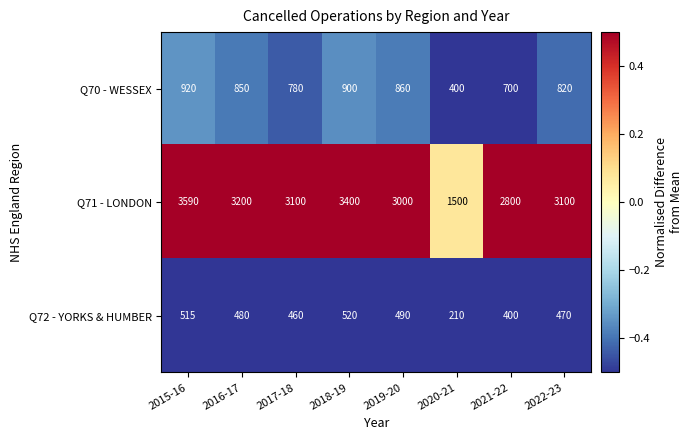

What is the maximum value for Q70 - WESSEX?

920